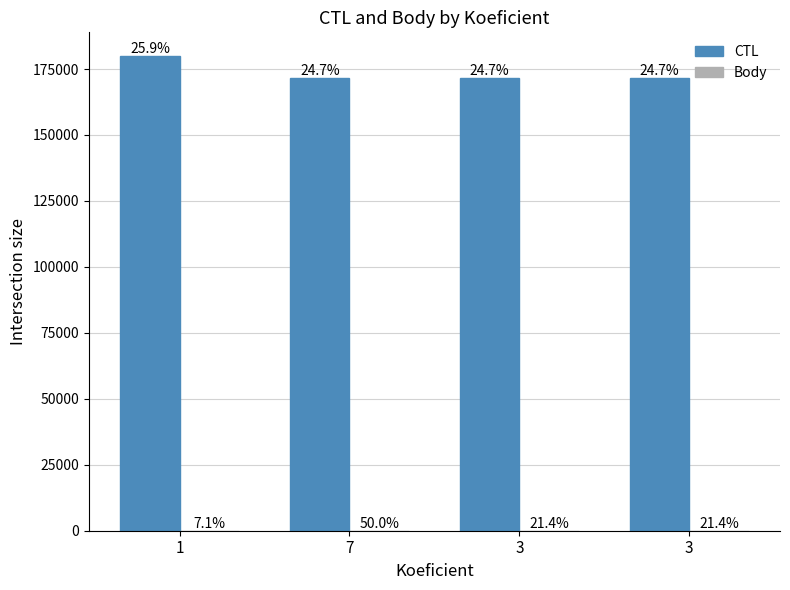

What is the label of the 4th bar from the left?

3